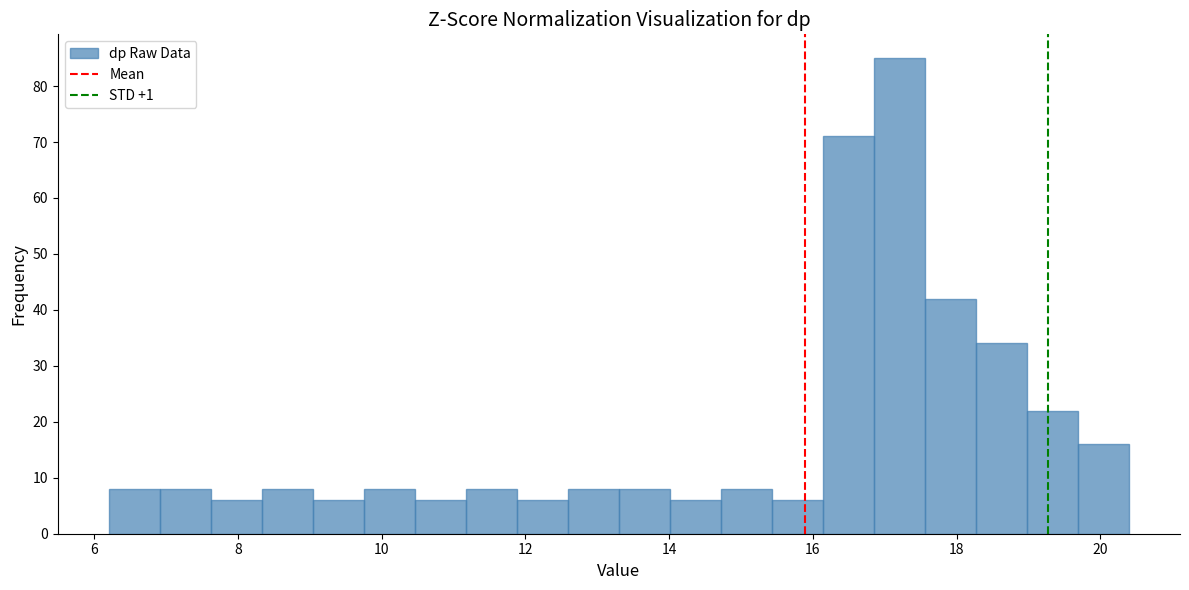

Around what value on the x-axis is the tallest bar? Give the approximate position of its centre, as read against the axis.

17.2